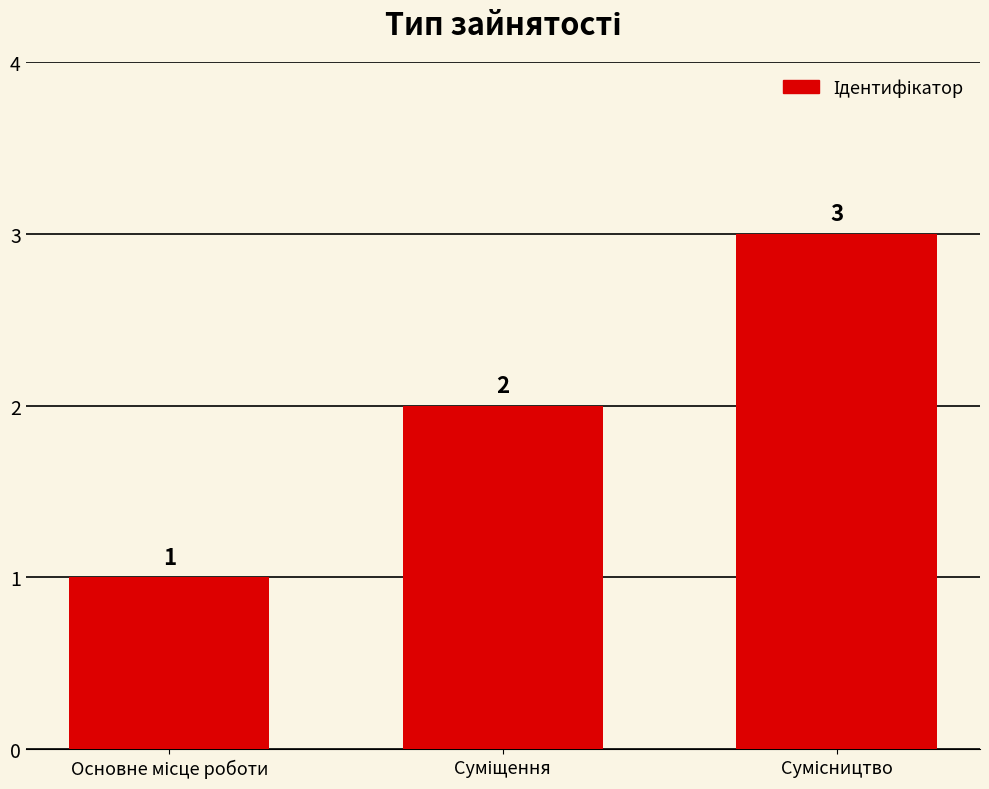

What is the smallest value displayed?

1